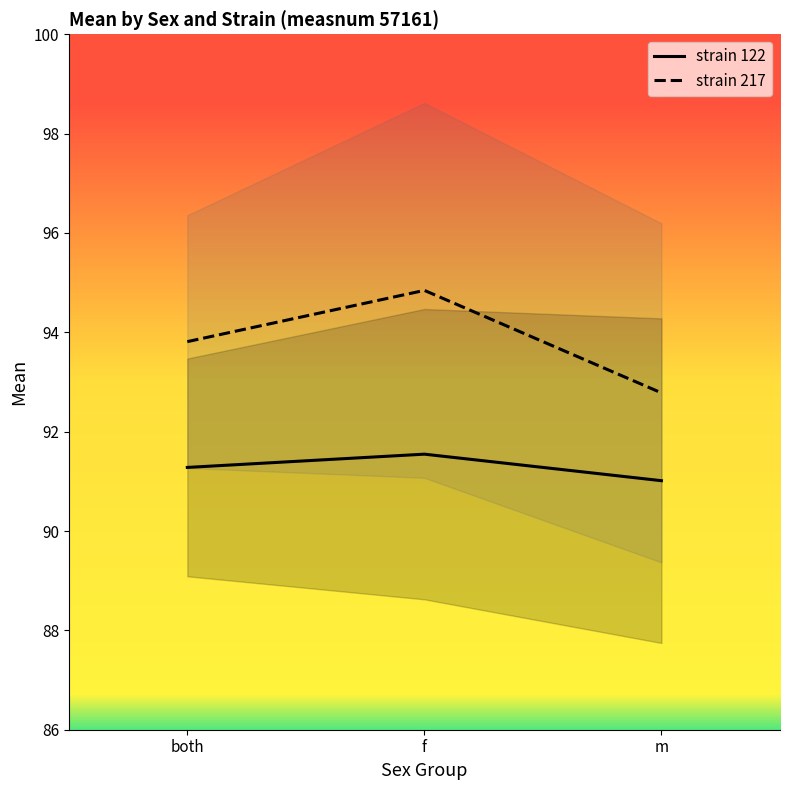

Does the chart have visible grid lines?

No